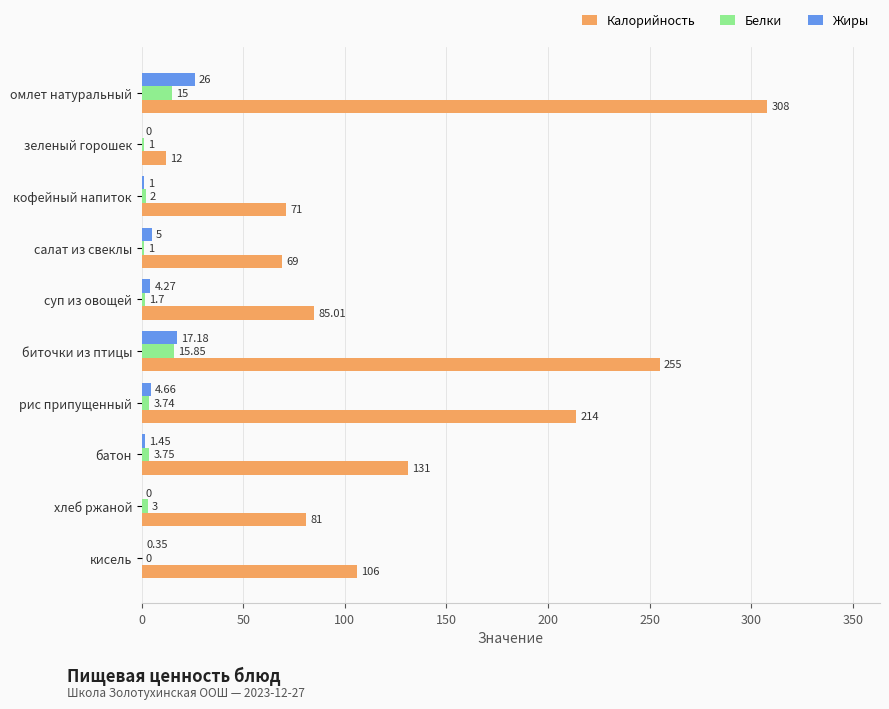

What are all the series names shown in the legend?

Калорийность, Белки, Жиры